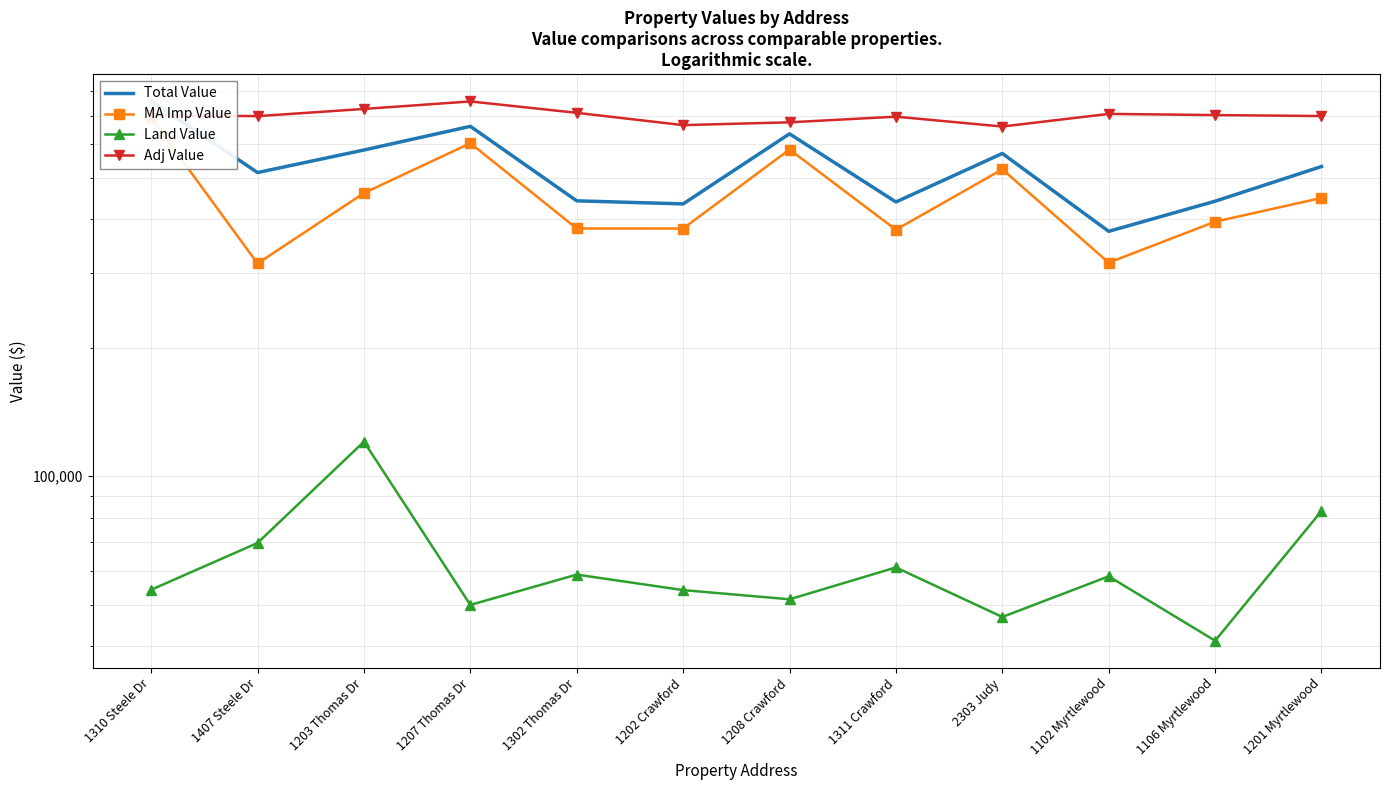

Which label corresponds to the smallest value in the chart?

1106 Myrtlewood